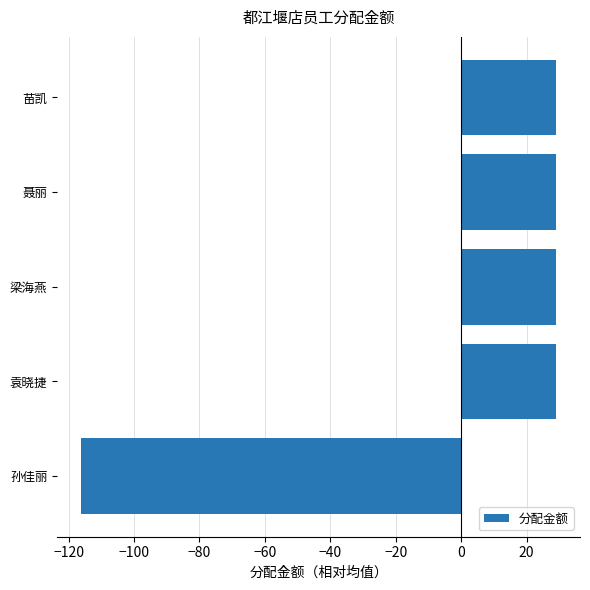

What is the difference between the maximum and minimum values?

145.3